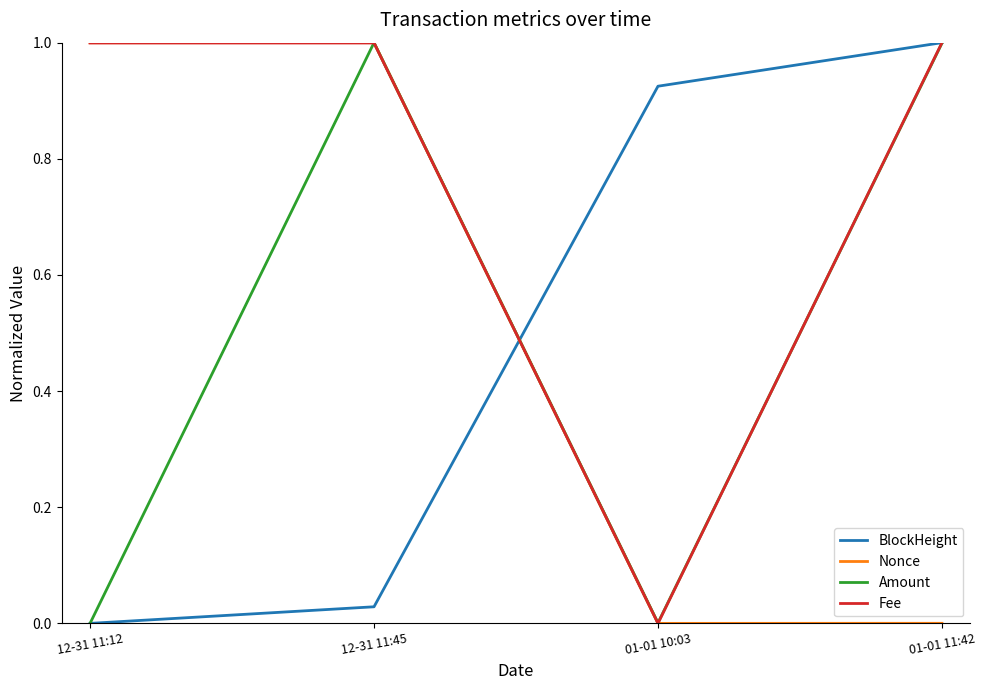

What is the sum of the Amount values at 12-31 11:45 and 01-01 11:42?

2.0